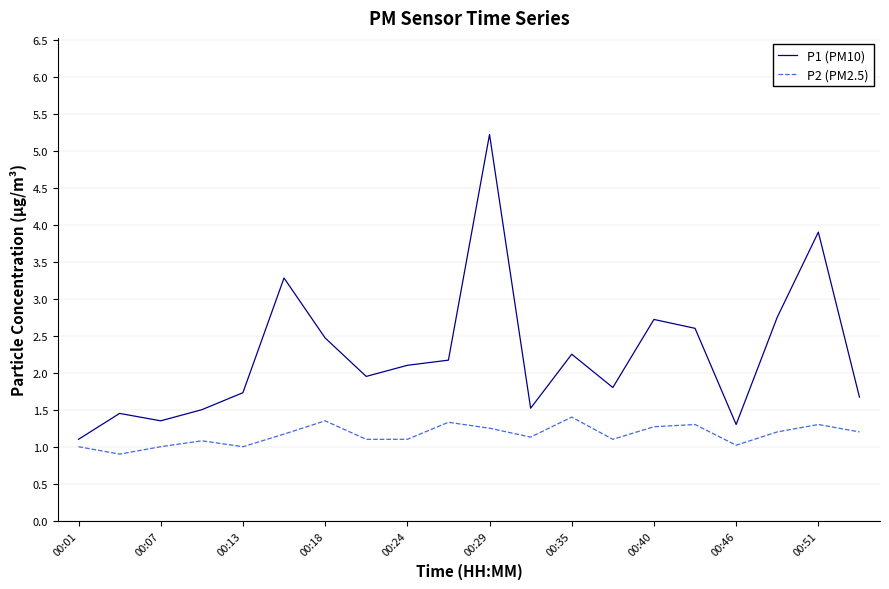

Which series has the largest range (max minus min)?

P1 (PM10)